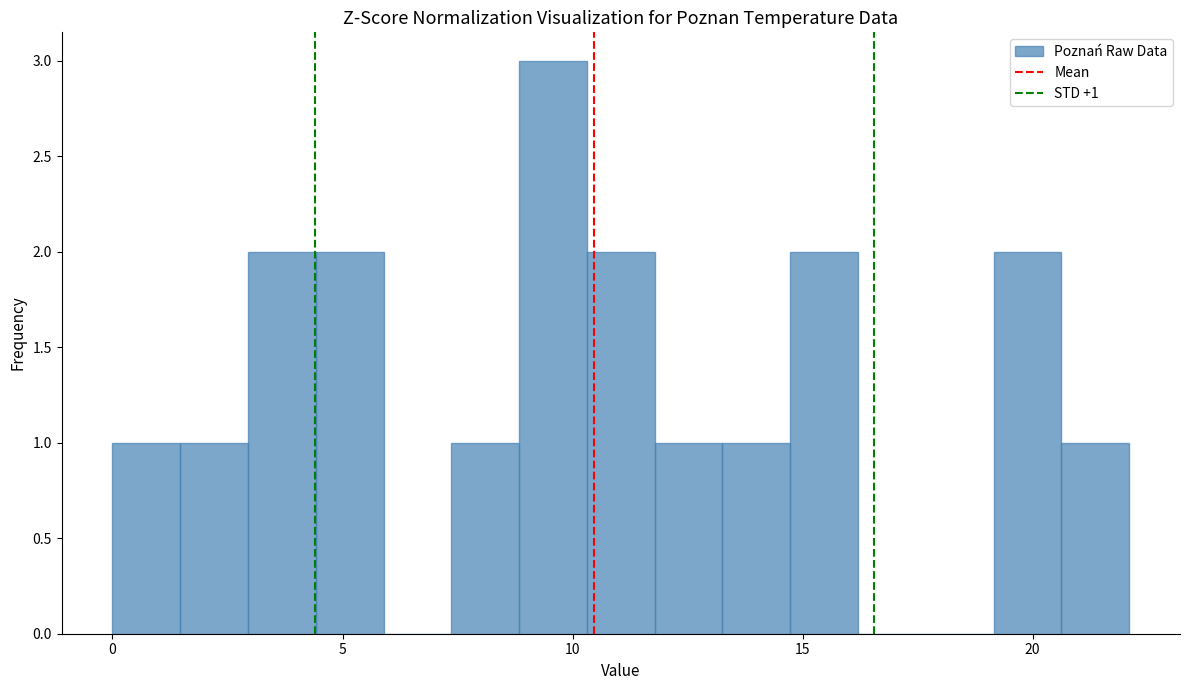

Read against the x-axis, roughly where is the centre of the tallest bar?

9.5